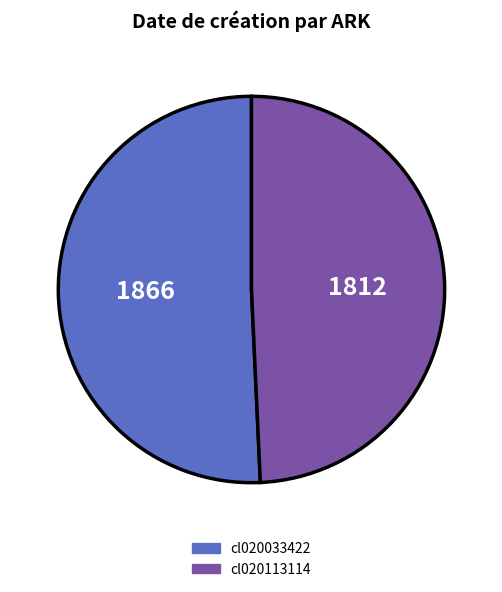

Approximately how many times larger is the value at cl020033422 compared to cl020113114?

1.0